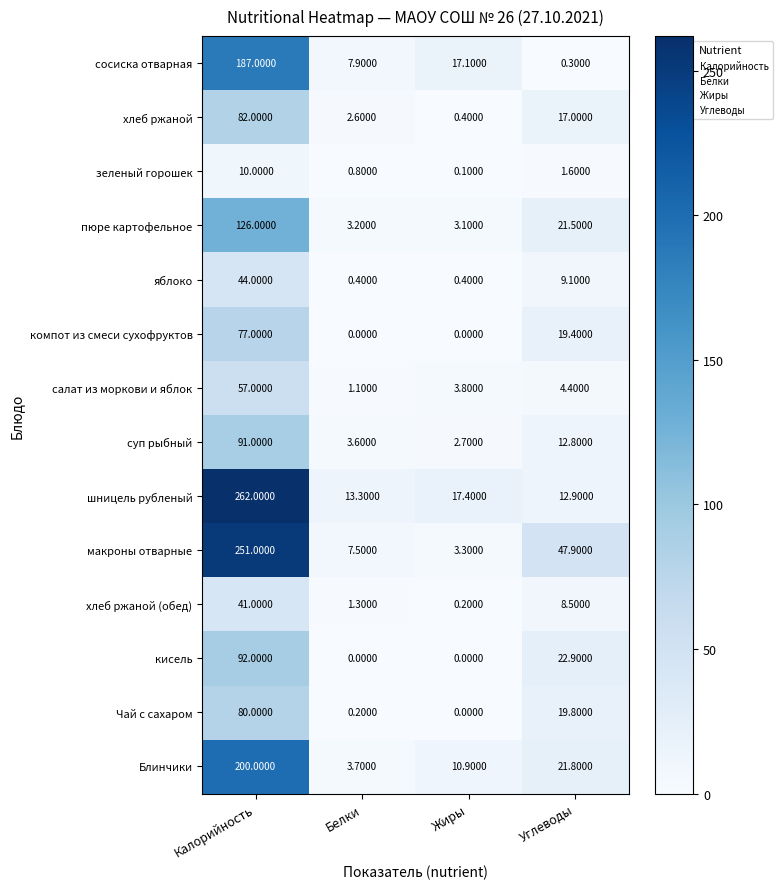

At which label does суп рыбный first exceed 12?

Калорийность